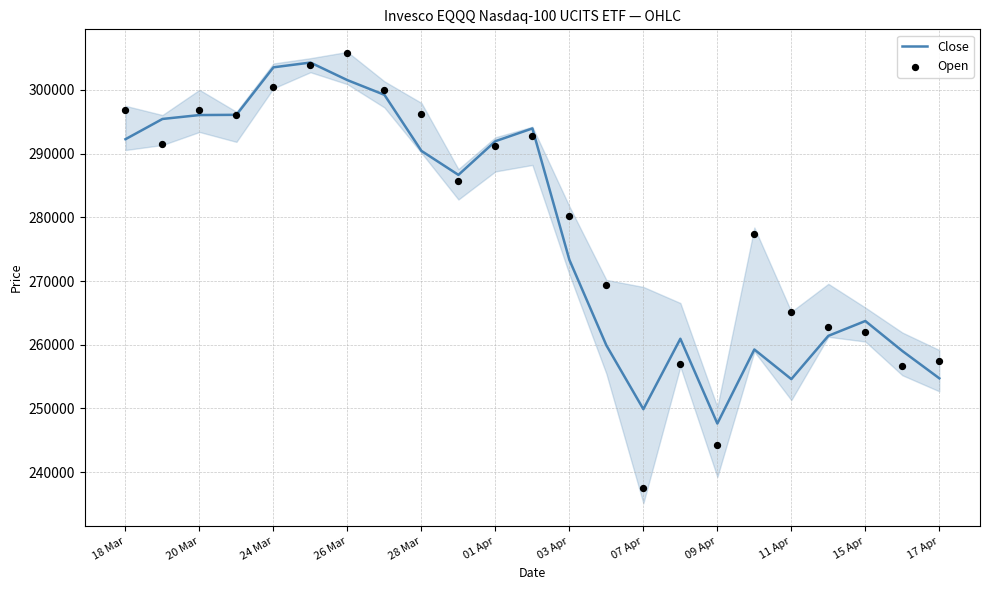

Which series has the largest total across all categories?

Open